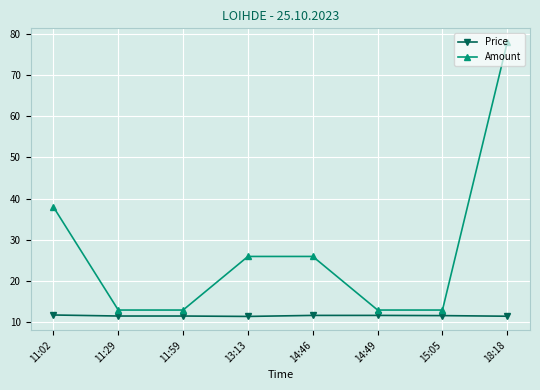

What is the total value across all series at 14:46?

37.7